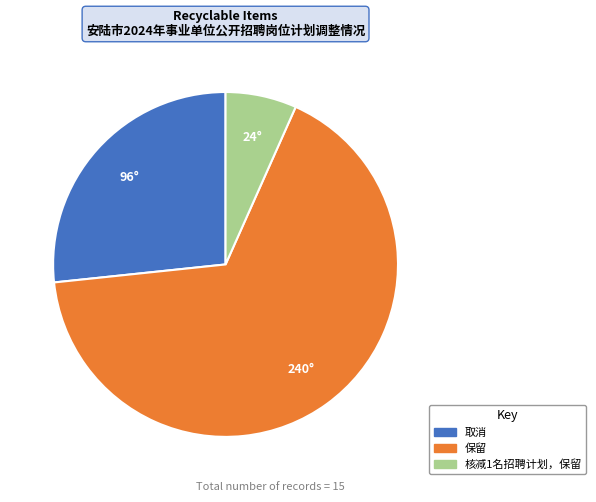

What is the largest slice in the pie chart?

保留